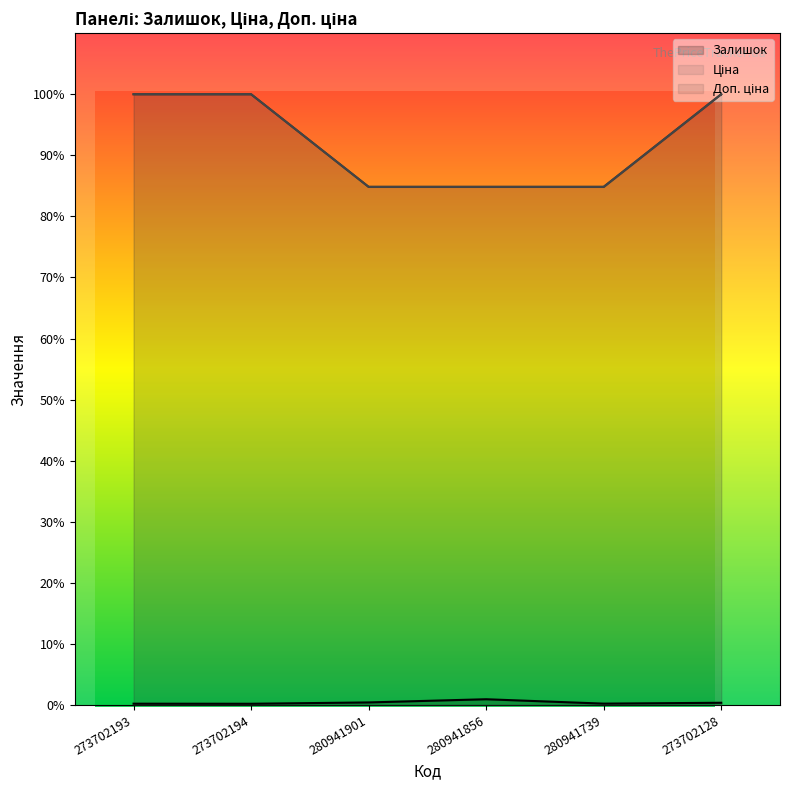

What are all the series names shown in the legend?

Залишок, Ціна, Доп. ціна